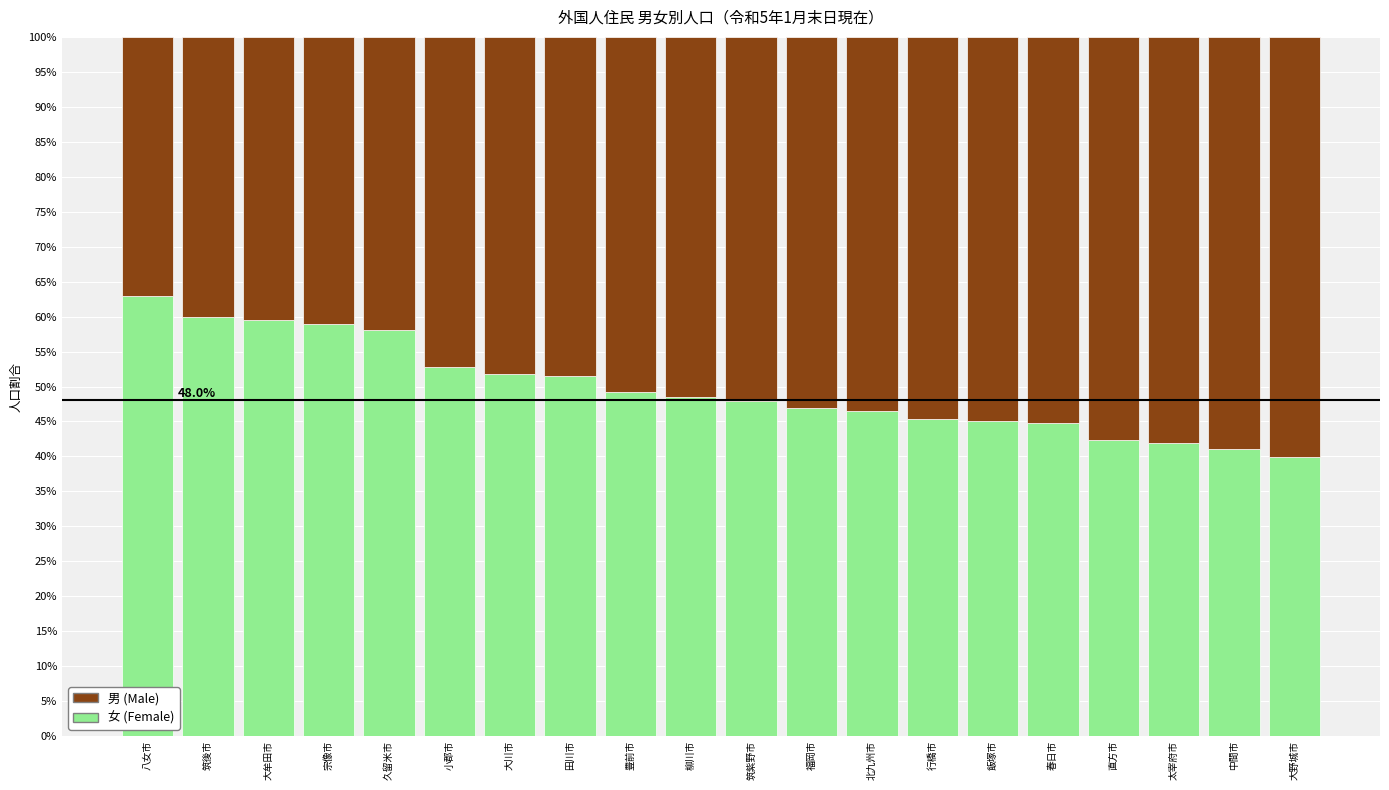

What is the total value across all series at 大川市?

100.0